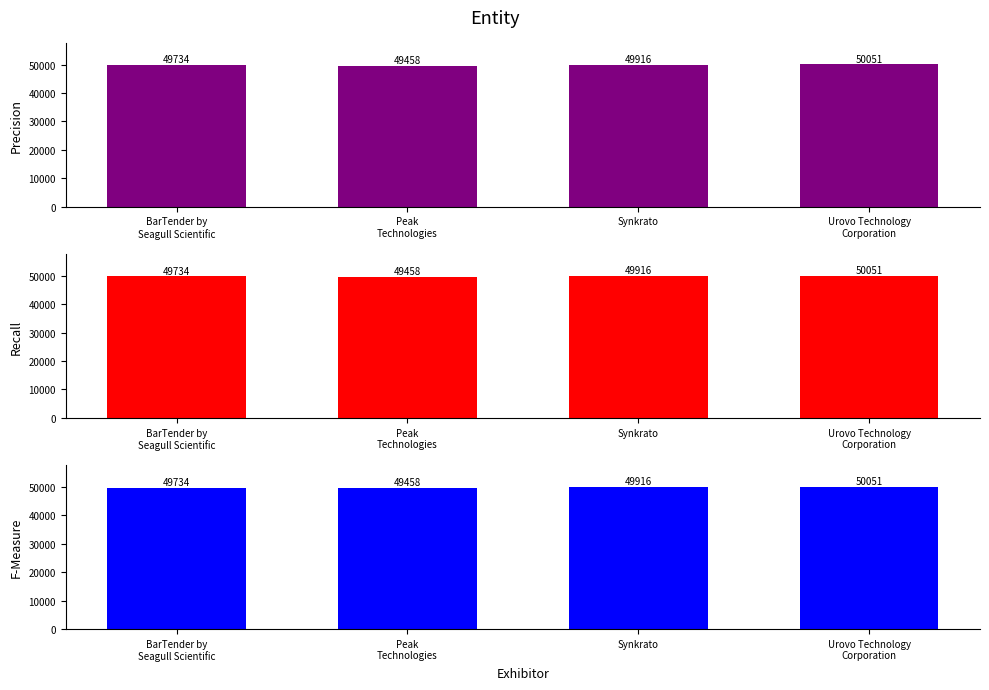

At which category is the sum across all series the highest?

Urovo Technology
Corporation